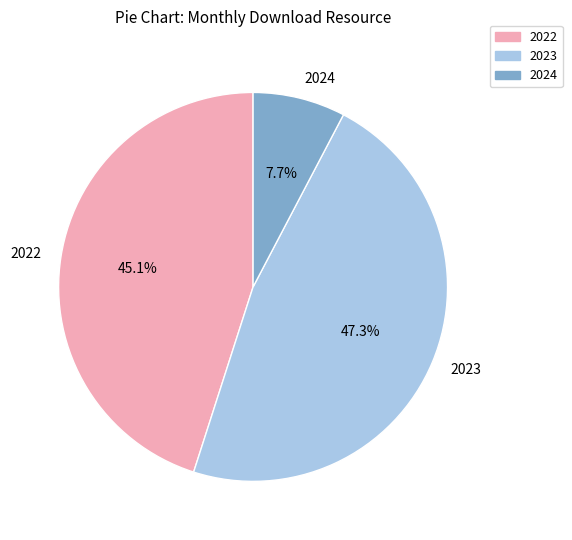

Does any single category account for the majority?

No